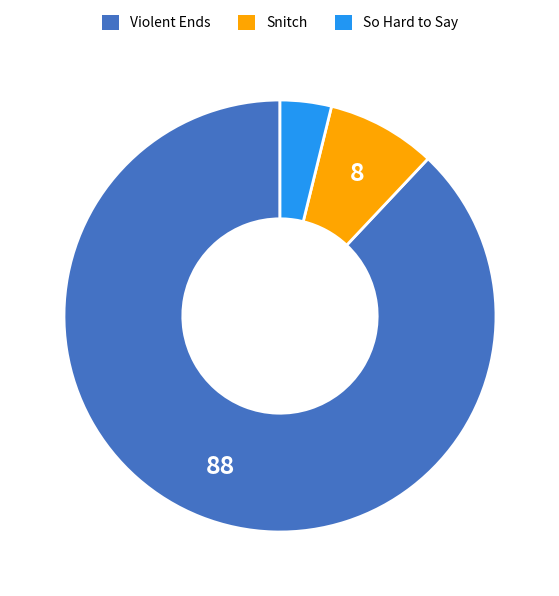

Count the number of slices in the pie.

3